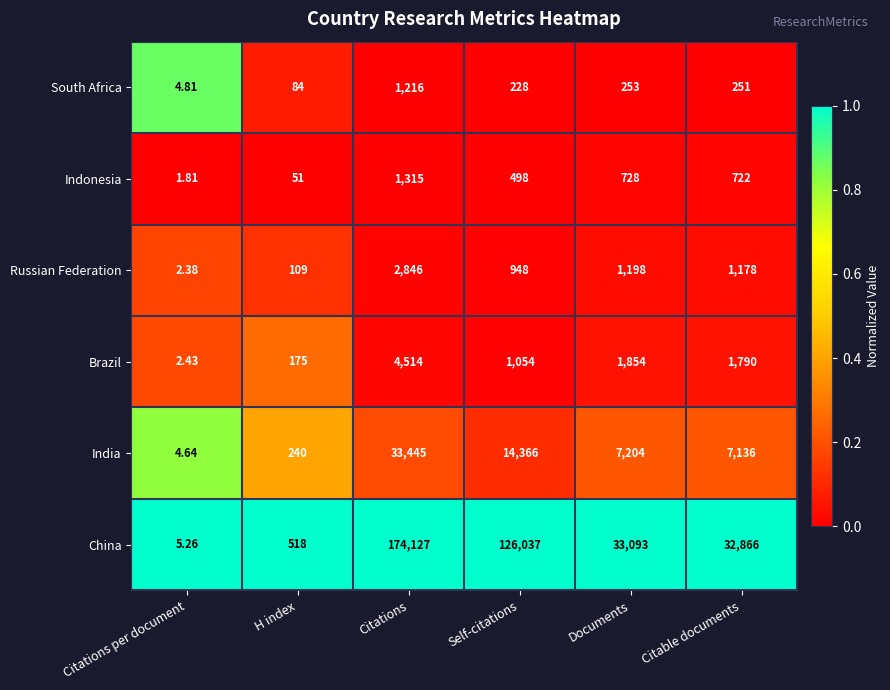

Rank the categories by South Africa value from lowest to highest.

Citations per document, H index, Self-citations, Citable documents, Documents, Citations